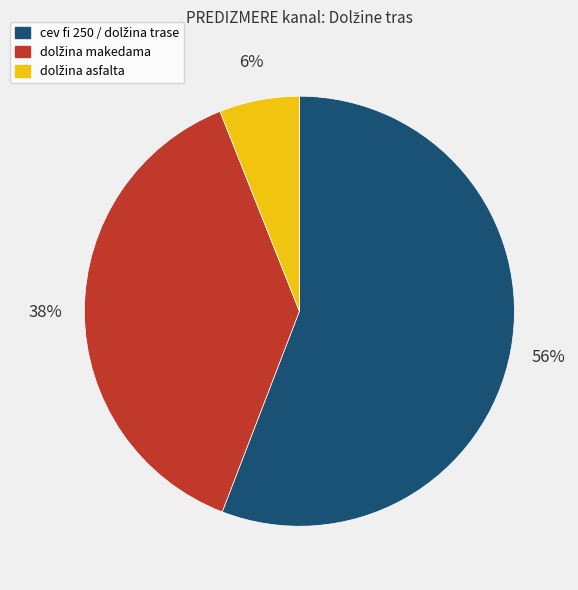

To the nearest percent, what is the difference between the largest and smallest slice percentages?

50%